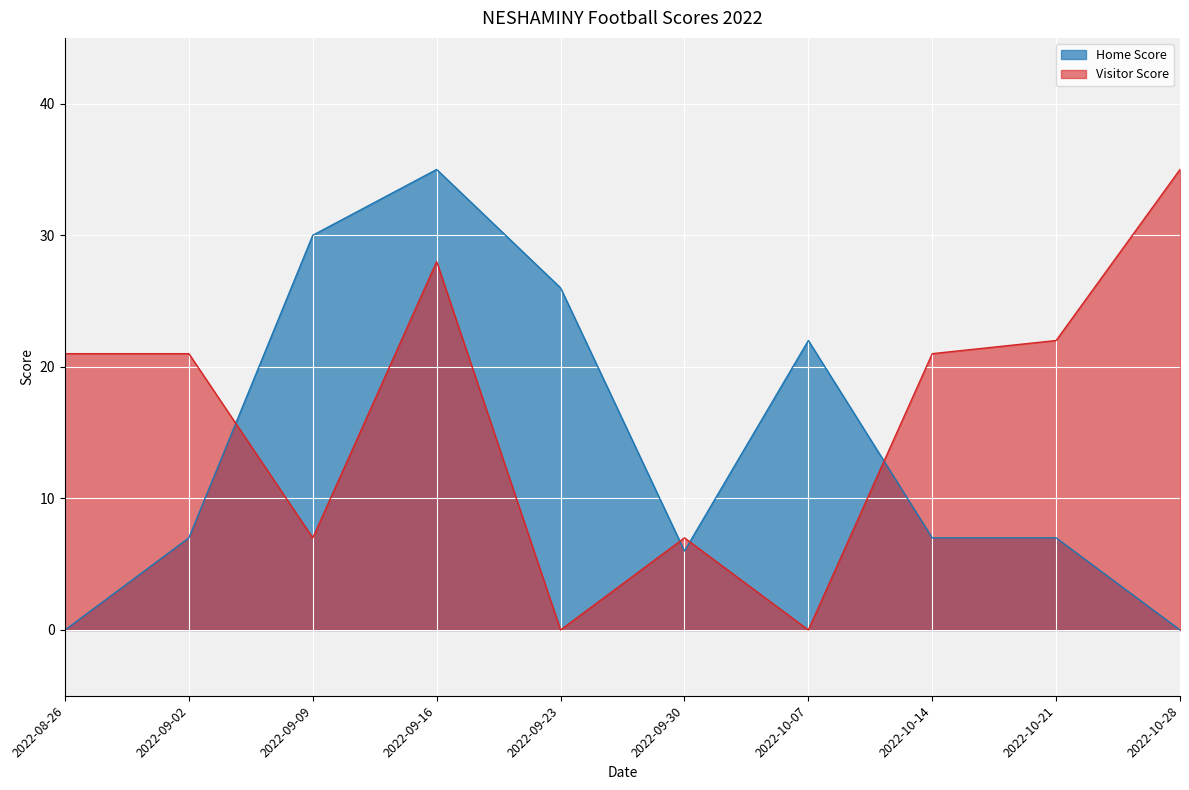

Does the chart display data point markers on the line(s)?

No